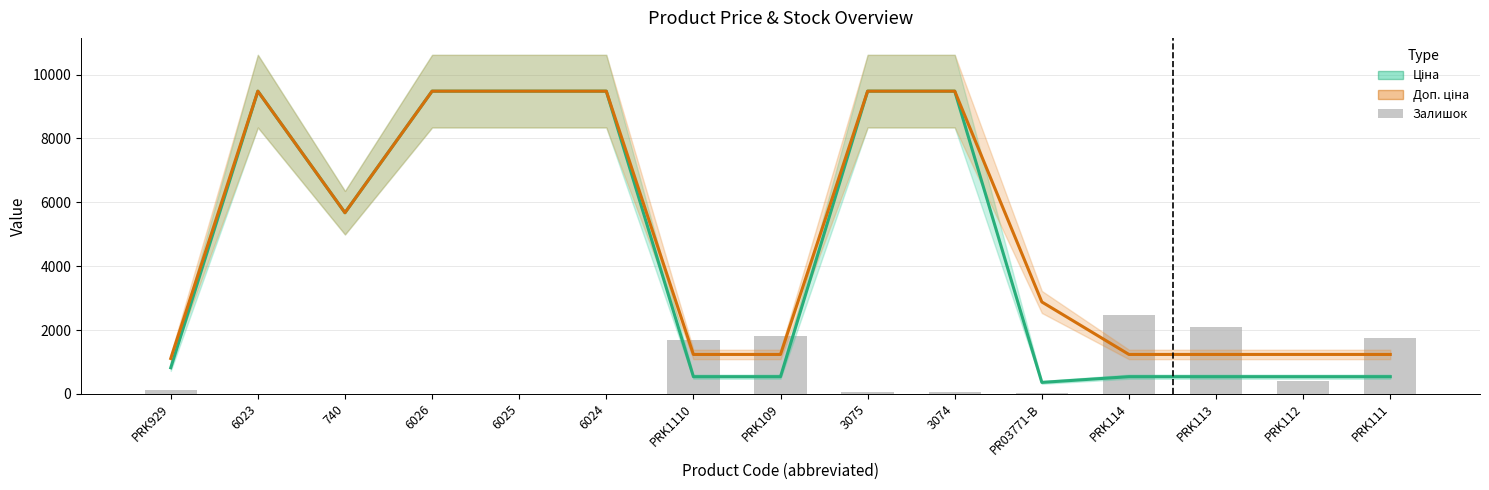

Which label corresponds to the smallest value in the chart?

6023